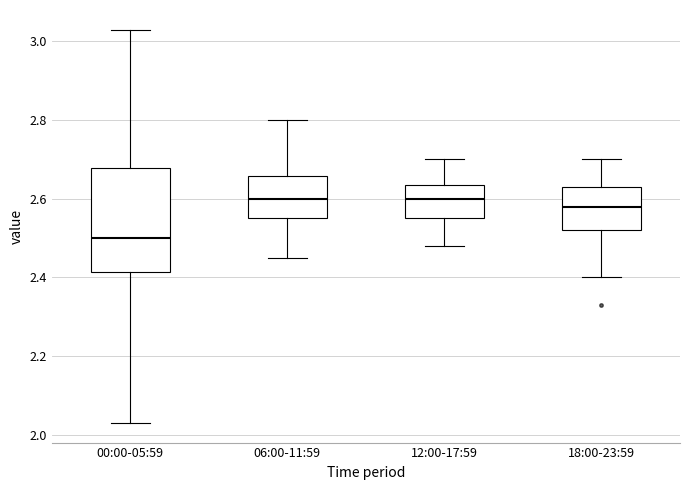

Comparing the boxes themselves (not the whiskers), which one is the tallest?

00:00-05:59